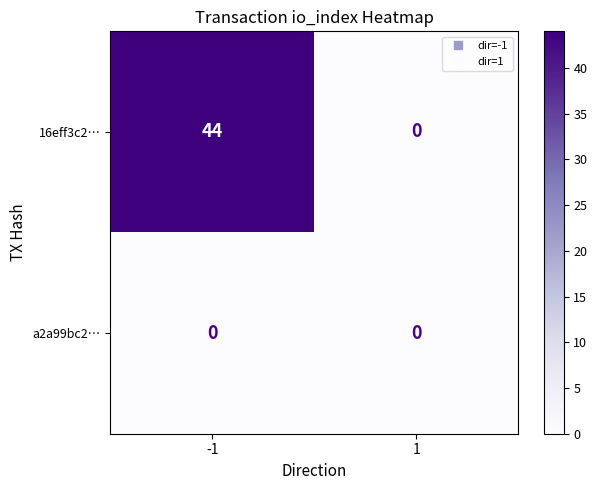

Reading right to left, what are all the values shown in this chart?

16eff3c2…: 0	44
a2a99bc2…: 0	0